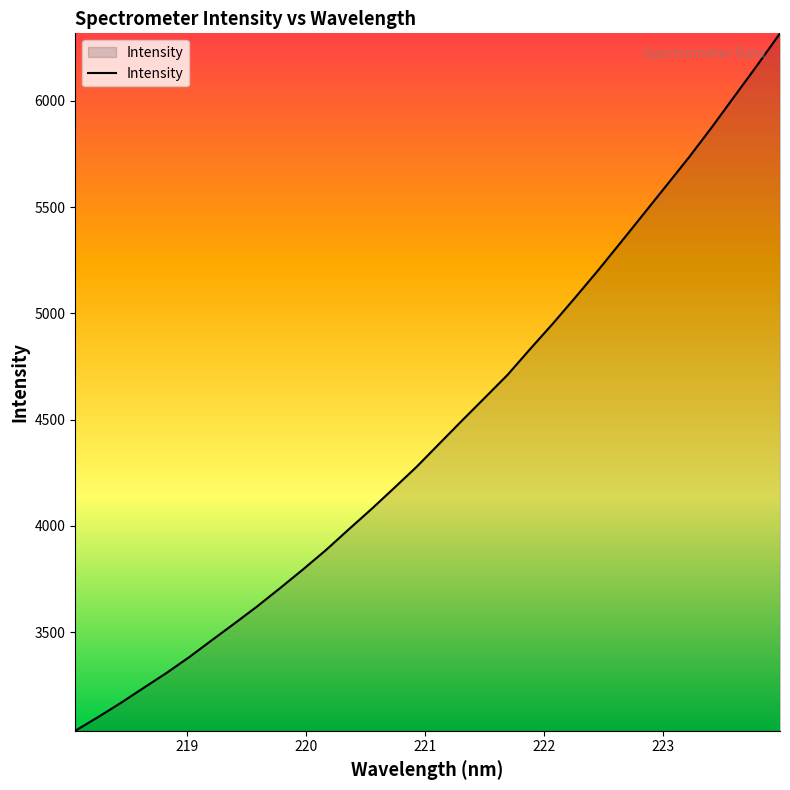

What is the maximum value shown in the chart?

6318.2